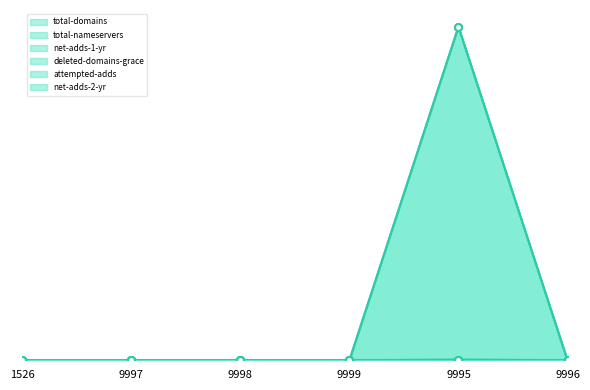

True or false: total-nameservers has a value of 0 at 9996.

True